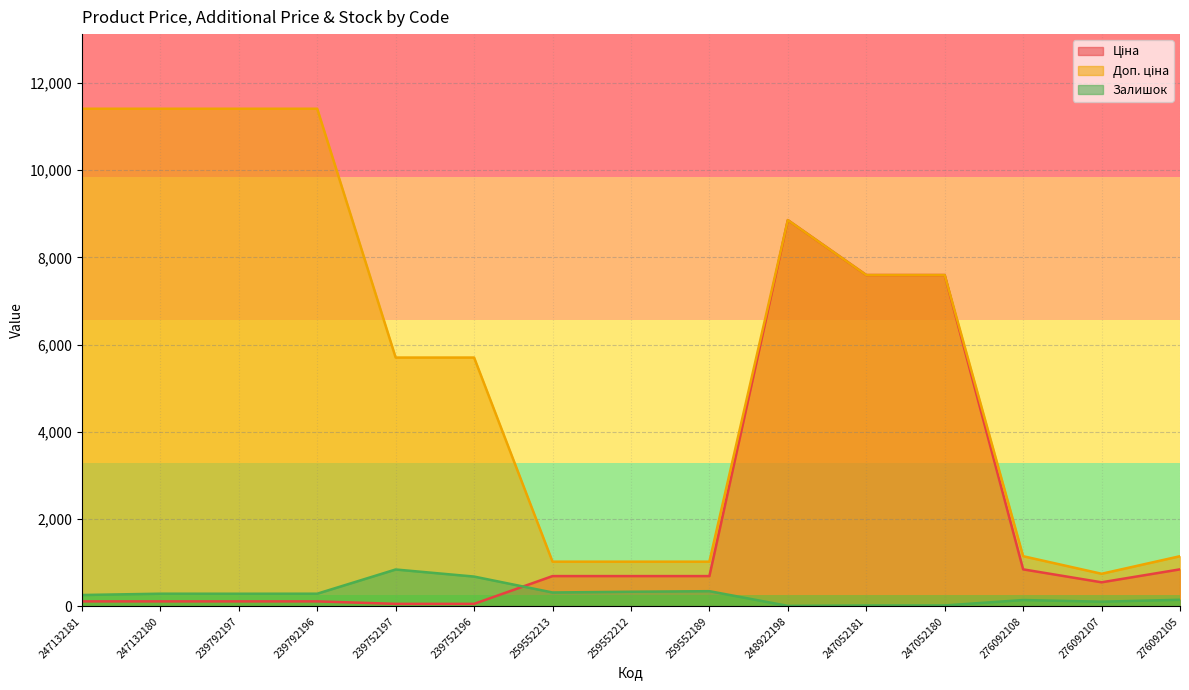

What is the average value of the Залишок series?

274.2